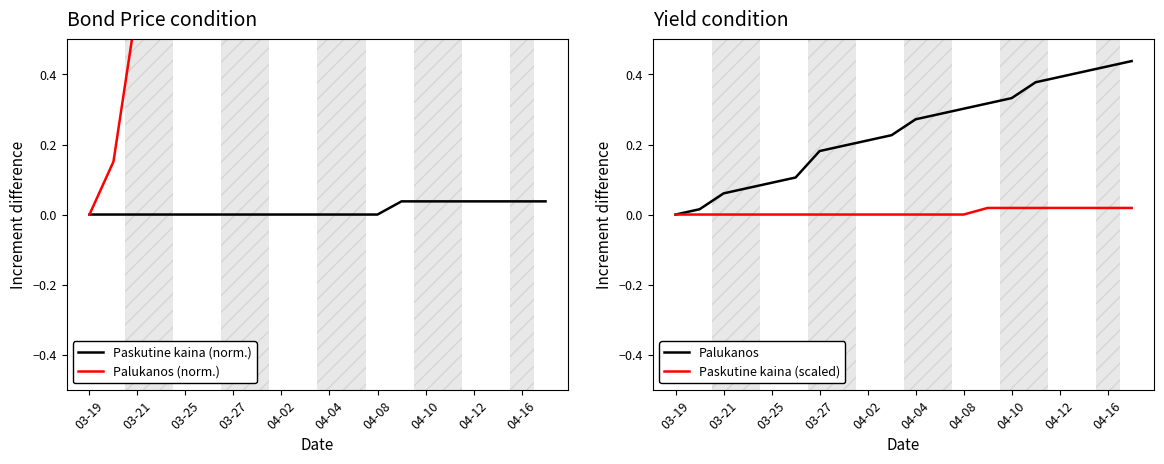

Is it true that Paskutine kaina (norm.) equals 0.0 at 04-08?

True